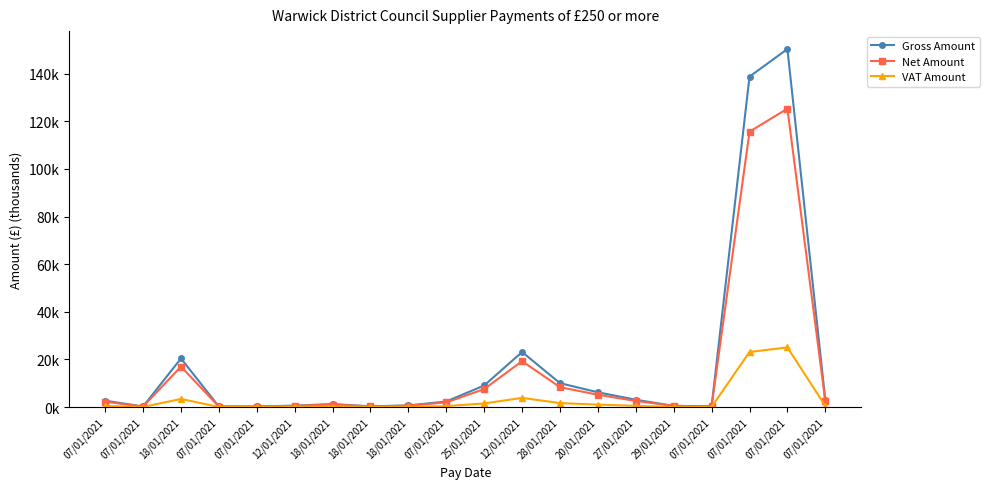

True or false: Net Amount and Gross Amount cross at least once.

False